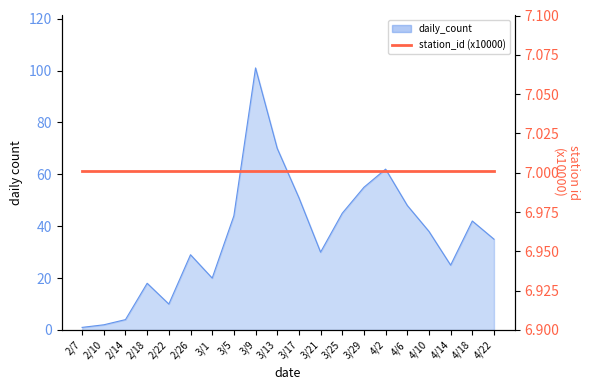

What is the label of the 12th point from the left?

3/21